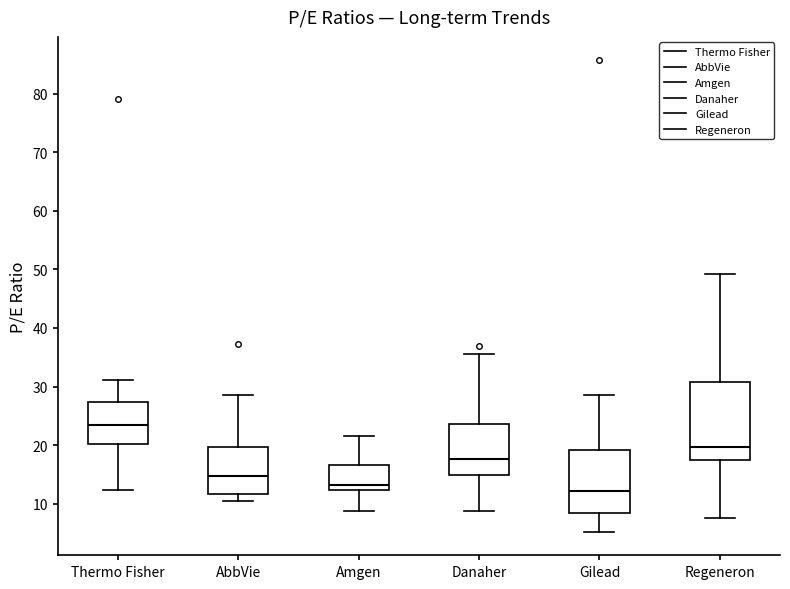

Which box's median line is the highest?

Thermo Fisher